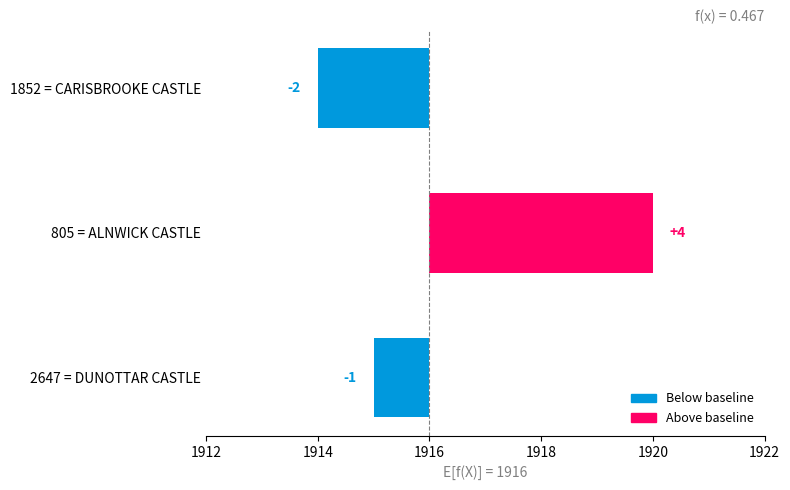

Does the chart contain stacked bars?

No